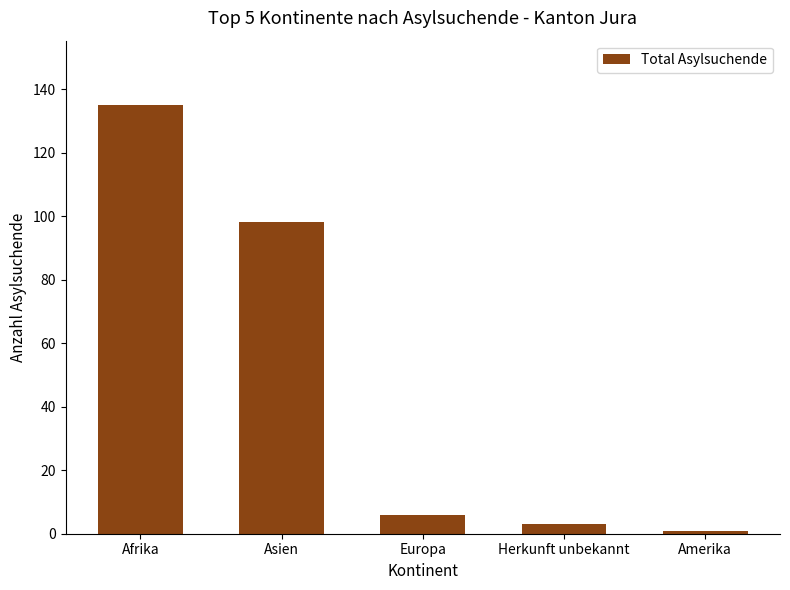

Rank the categories by value from highest to lowest.

Afrika, Asien, Europa, Herkunft unbekannt, Amerika